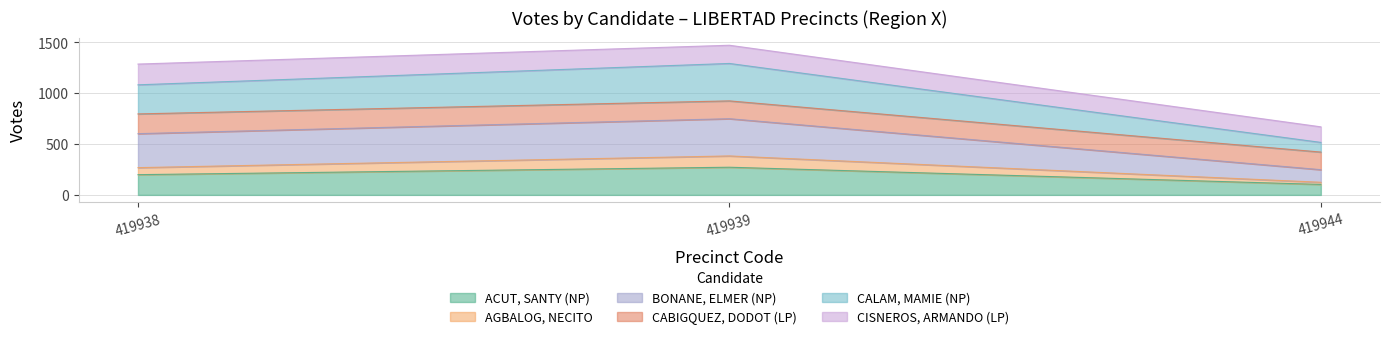

Between 419938 and 419944, which is larger?

419938